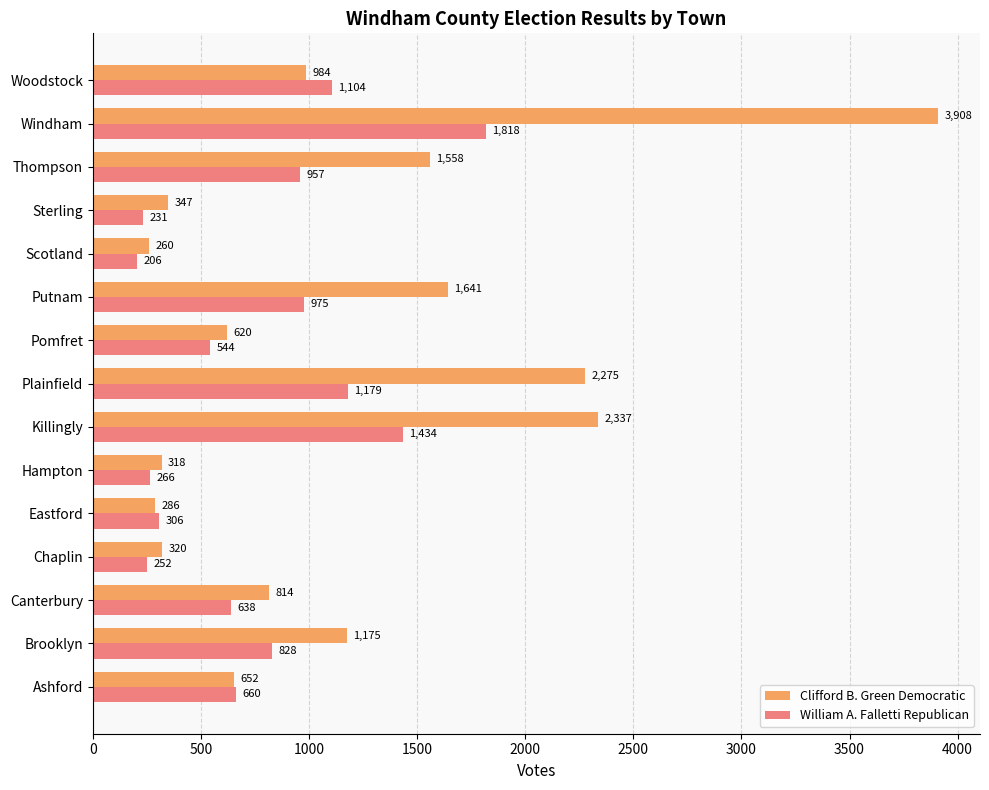

Which label corresponds to the smallest value in the chart?

Scotland